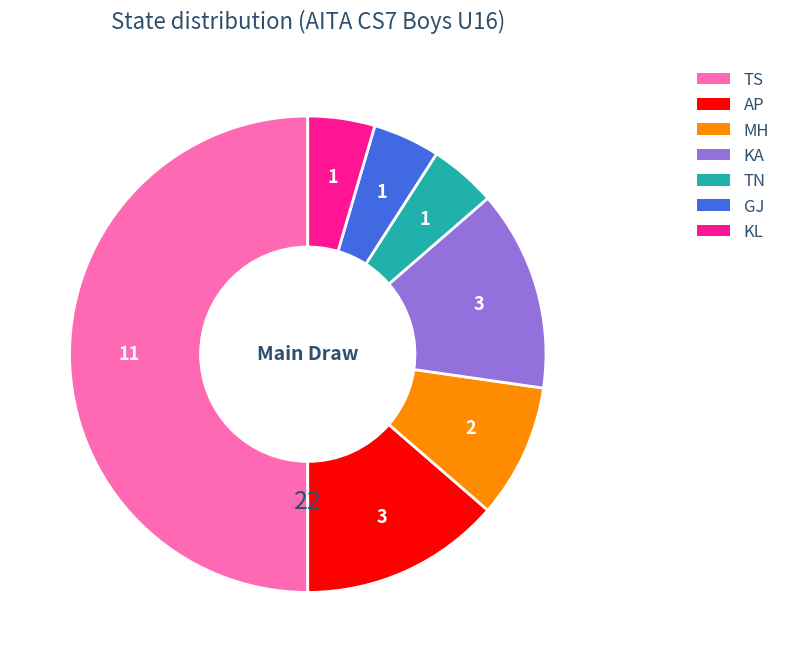

Is it true that KA is 1% of the pie?

False